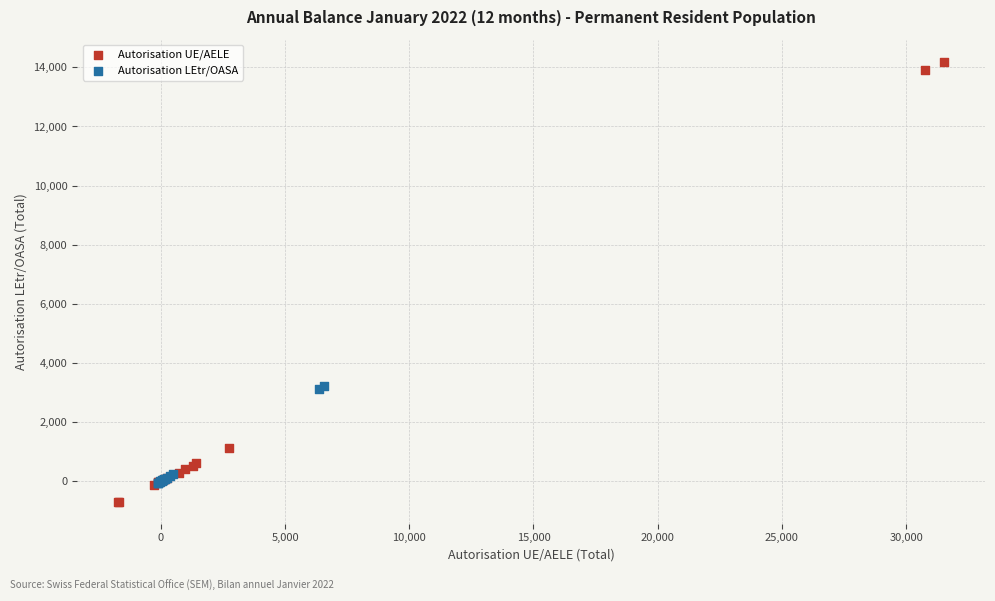

Which series has the largest Y range (max minus min)?

Autorisation UE/AELE